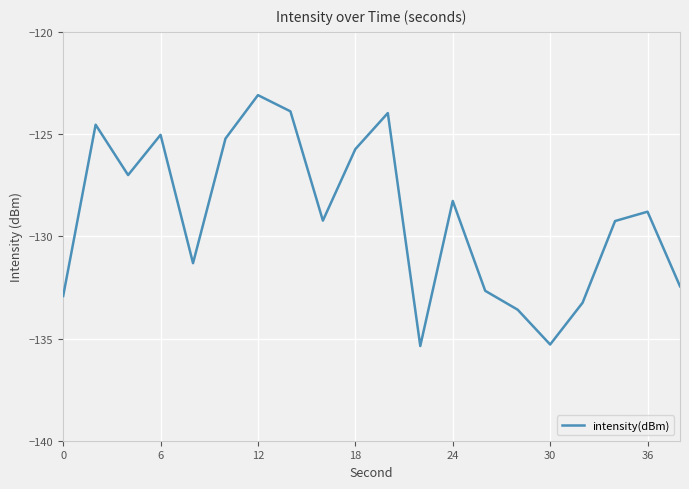

What is the greatest value displayed?

-123.1